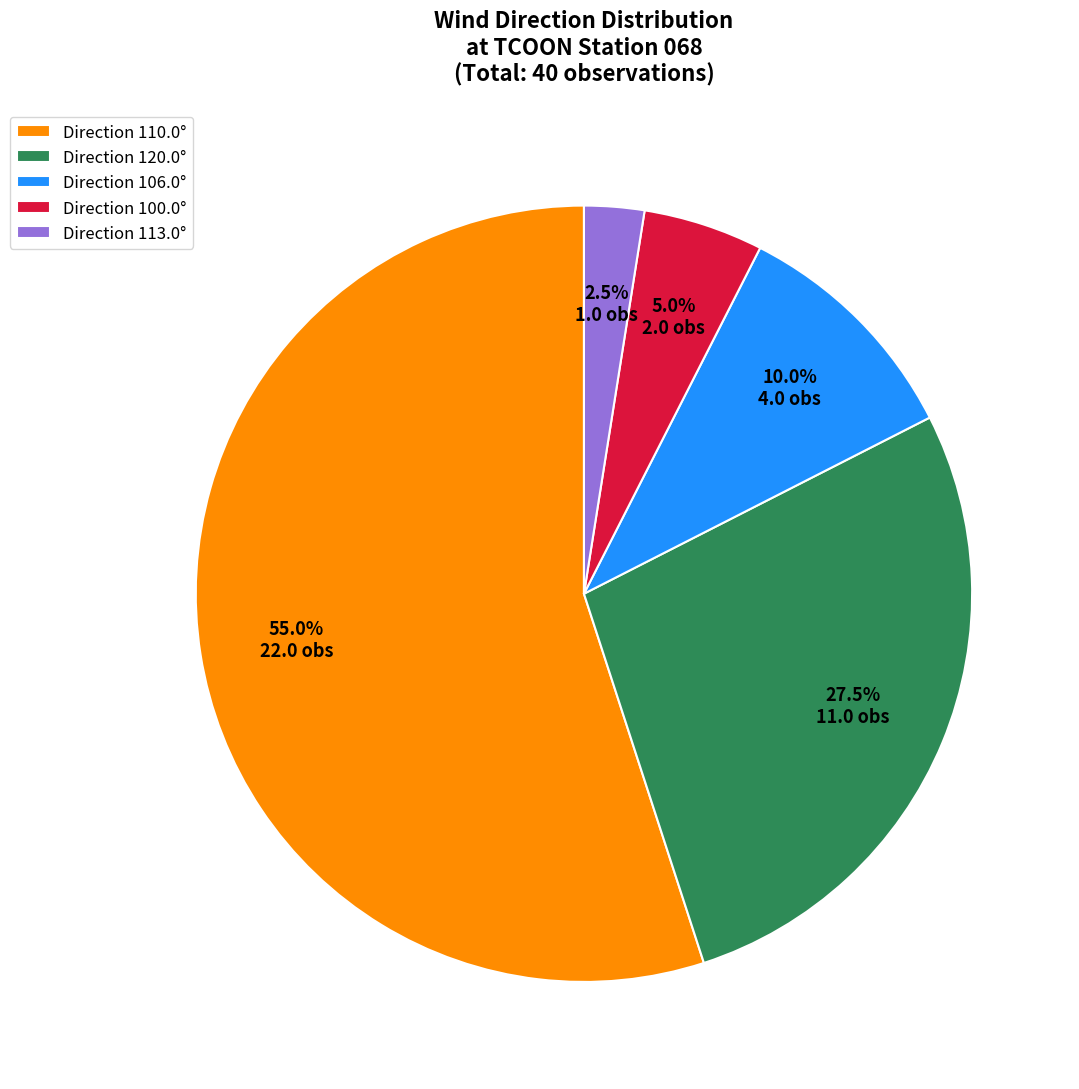

Which category has the biggest portion of the pie?

Direction 110.0°